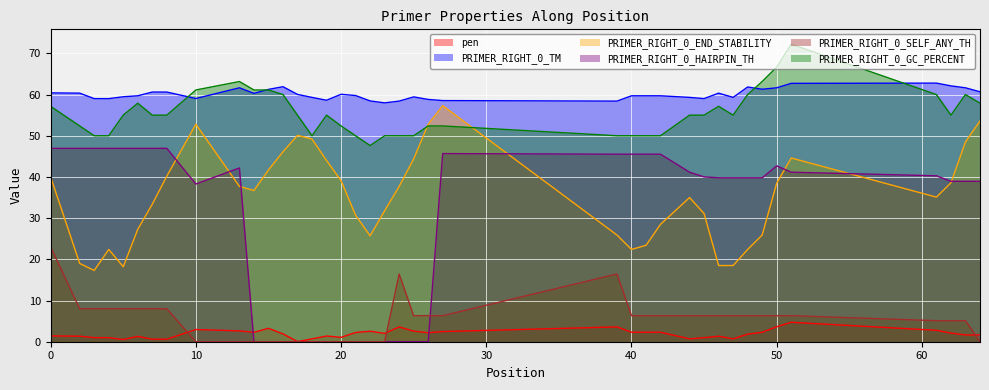

What is the maximum value shown in the chart?

72.2